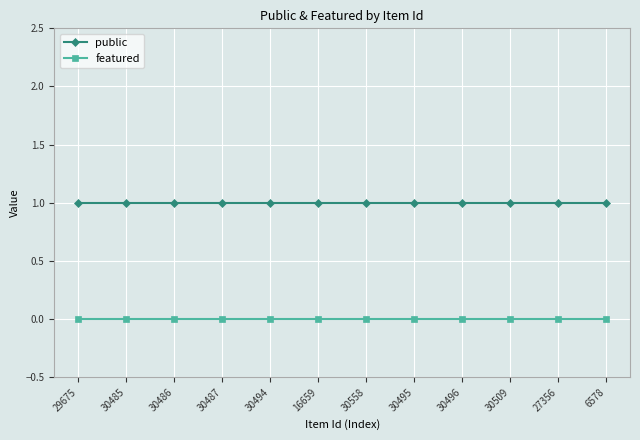

What is the label of the 7th point from the right?

16659